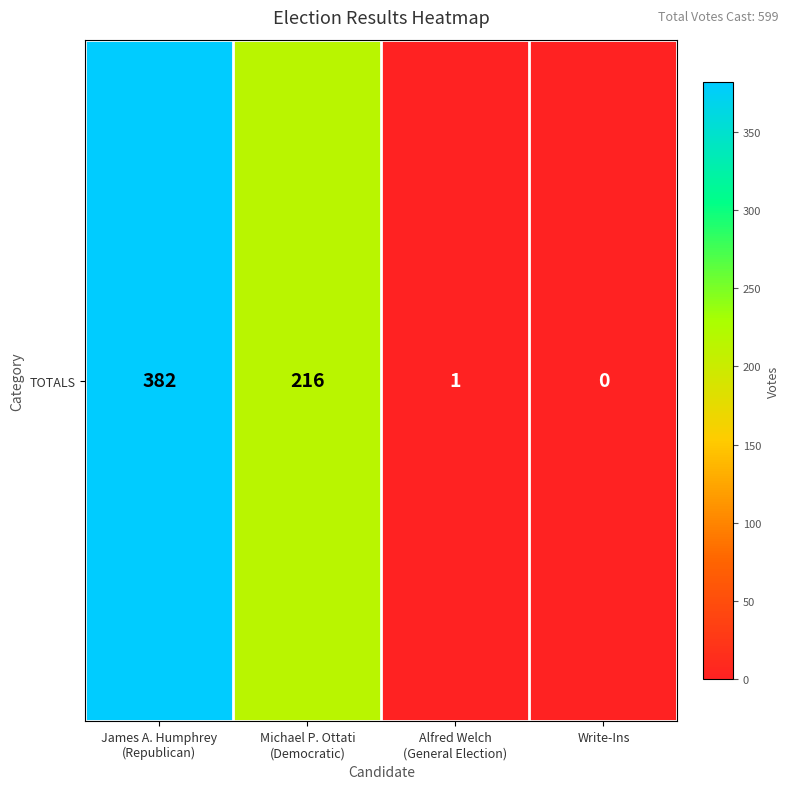

The chart shows a value of 246 at Write-Ins. True or false?

False